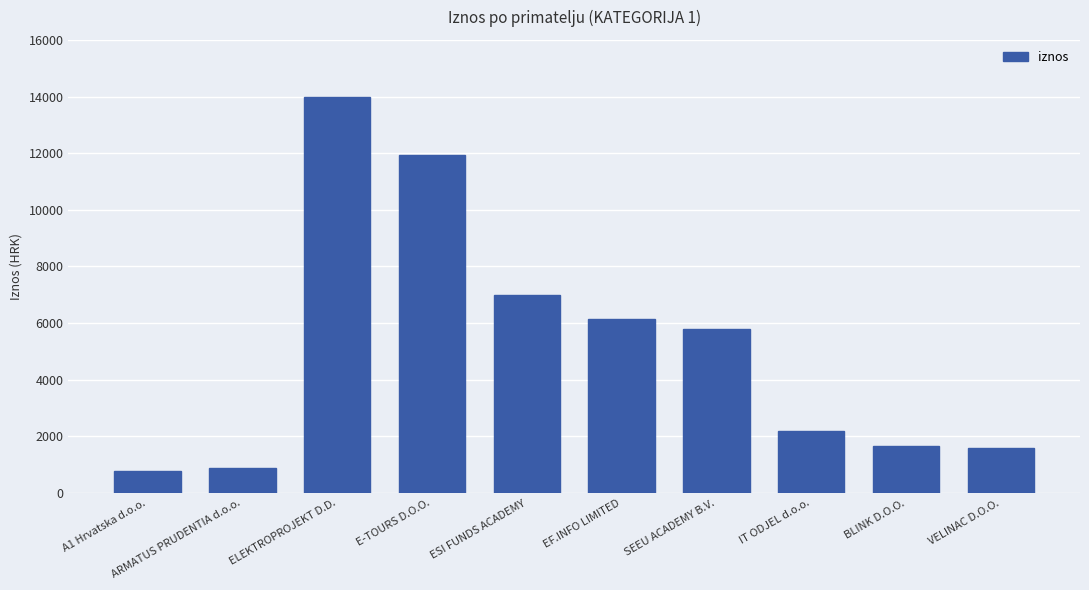

What is the smallest value displayed?

768.6